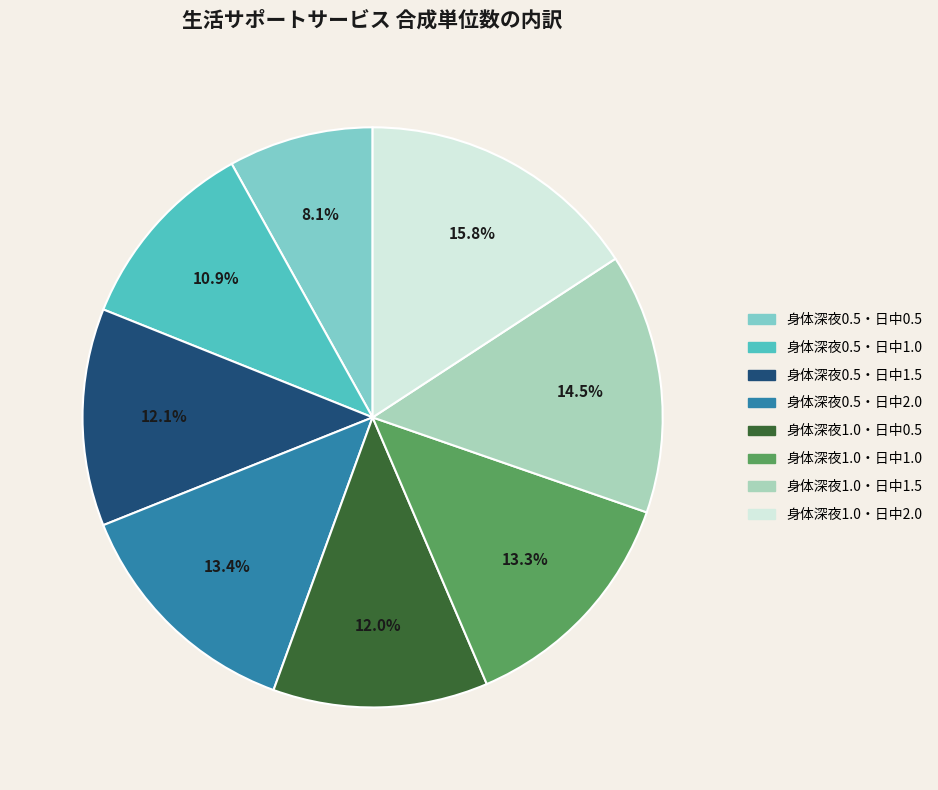

Does any single category account for the majority?

No